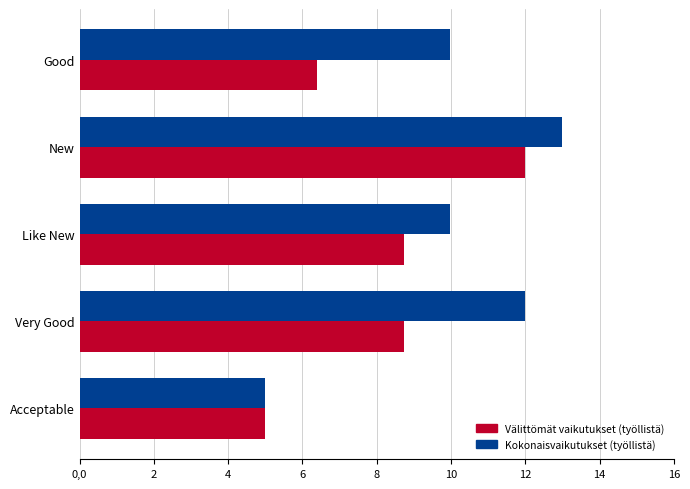

What is the difference between the highest and lowest values at Good?

3.6